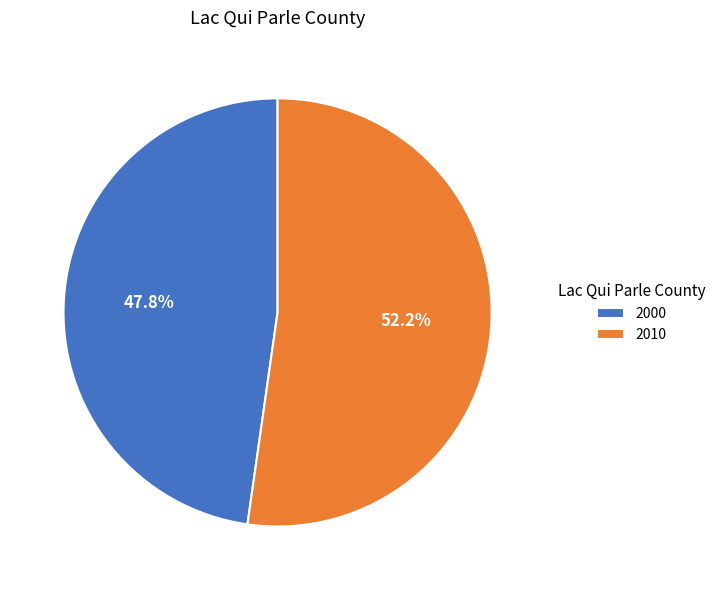

To the nearest percent, what is the combined percentage of 2000 and 2010?

100%